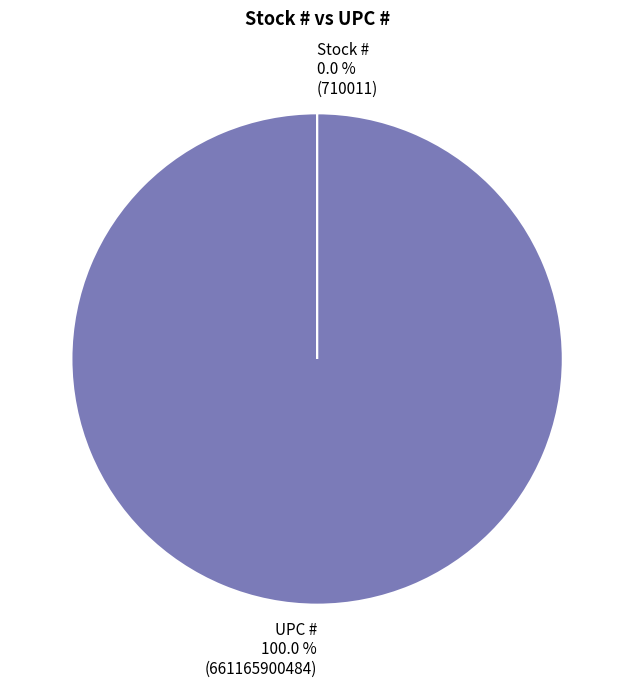

The UPC # slice represents 100% of the pie. True or false?

True